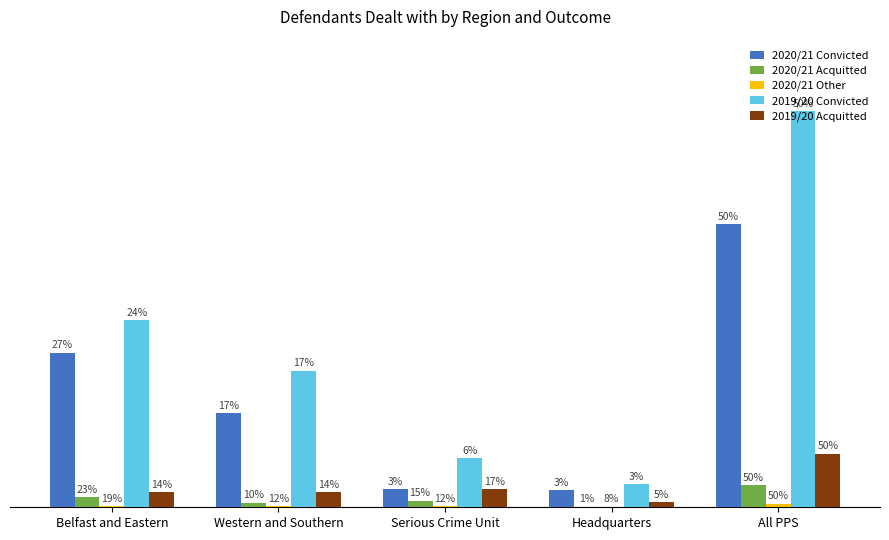

Where does the 2020/21 Convicted series first go above 327?

Belfast and Eastern